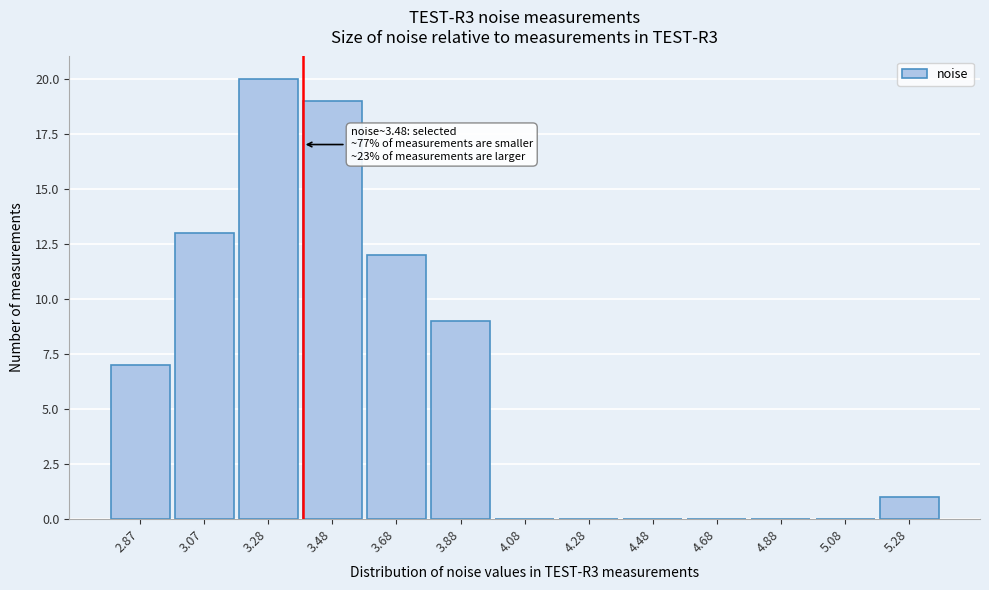

Reading right to left, extract all data points from this chart.

5.28=1	5.08=0	4.88=0	4.68=0	4.48=0	4.28=0	4.08=0	3.88=9	3.68=12	3.48=19	3.28=20	3.07=13	2.87=7